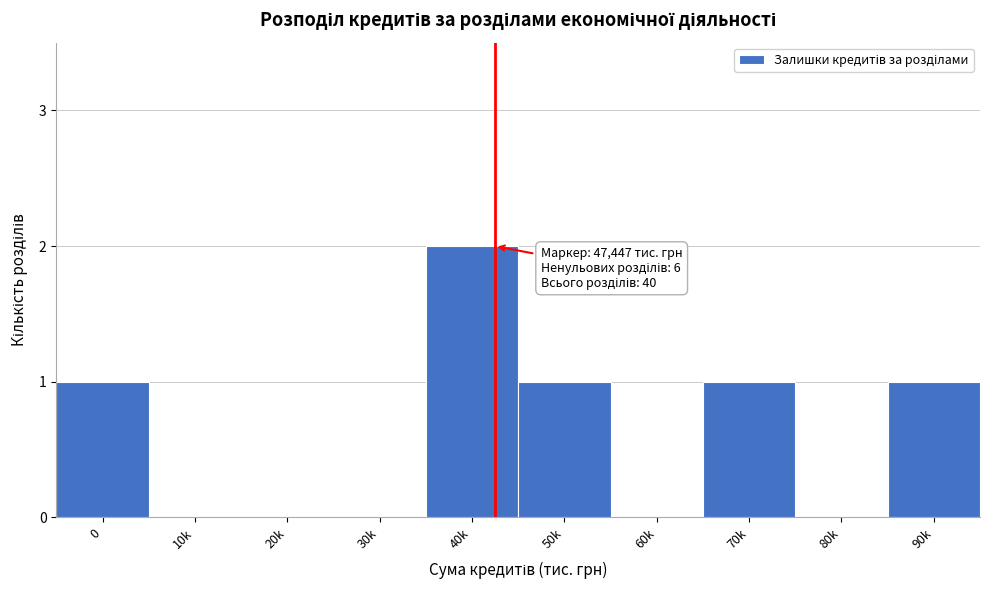

Reading right to left, transcribe all the data shown in this chart.

90k=1	80k=0	70k=1	60k=0	50k=1	40k=2	30k=0	20k=0	10k=0	0=1